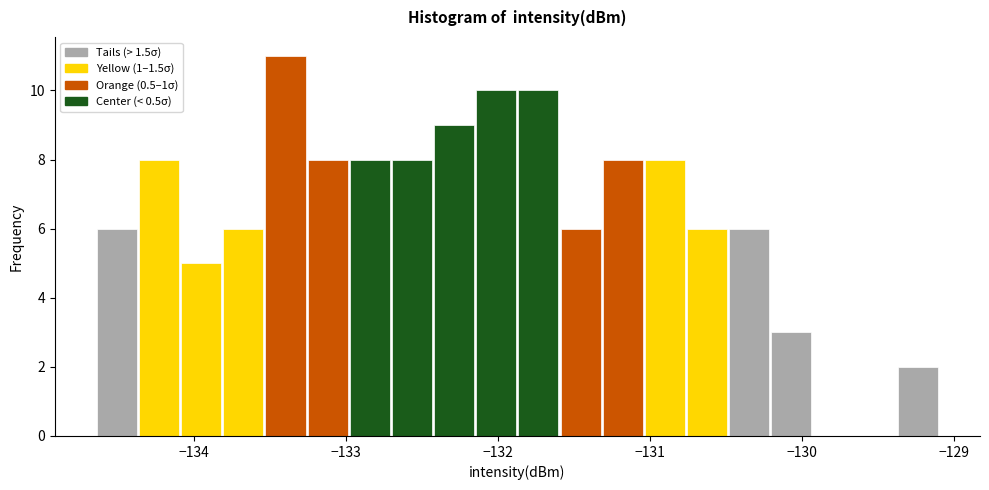

Around what value on the x-axis is the tallest bar? Give the approximate position of its centre, as read against the axis.

-133.4